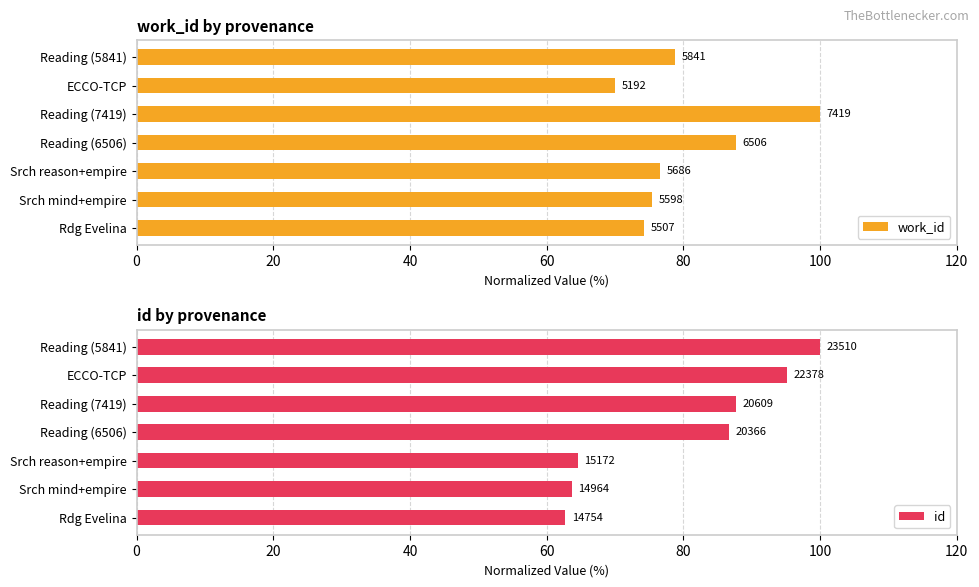

What is the total value across all series at 80?

187.7